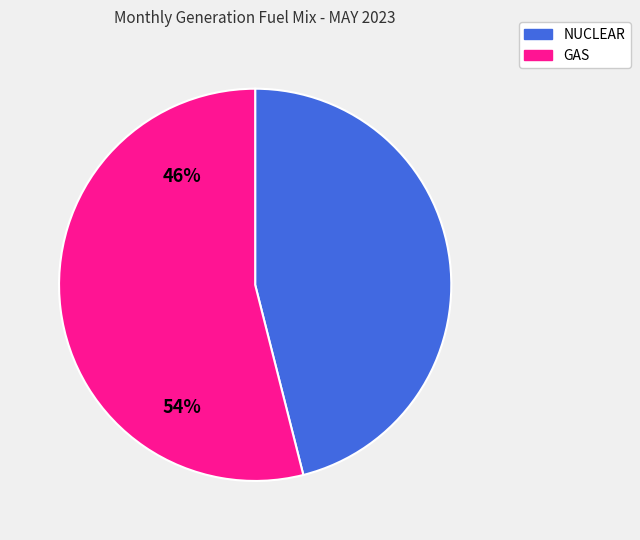

Is there a majority slice in this chart?

Yes